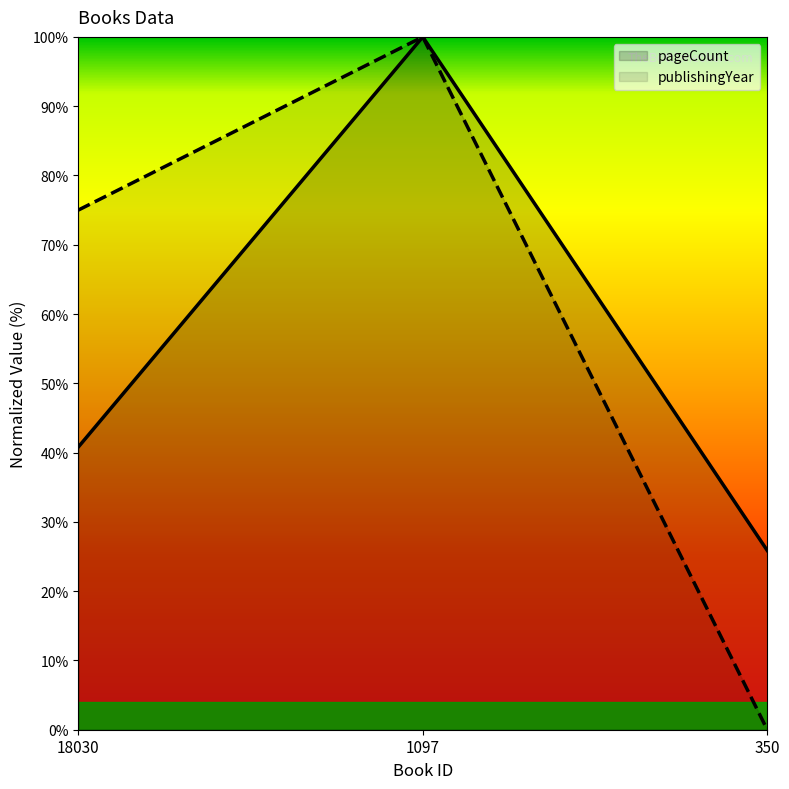

List the series in order of their overall mean, highest first.

publishingYear, pageCount